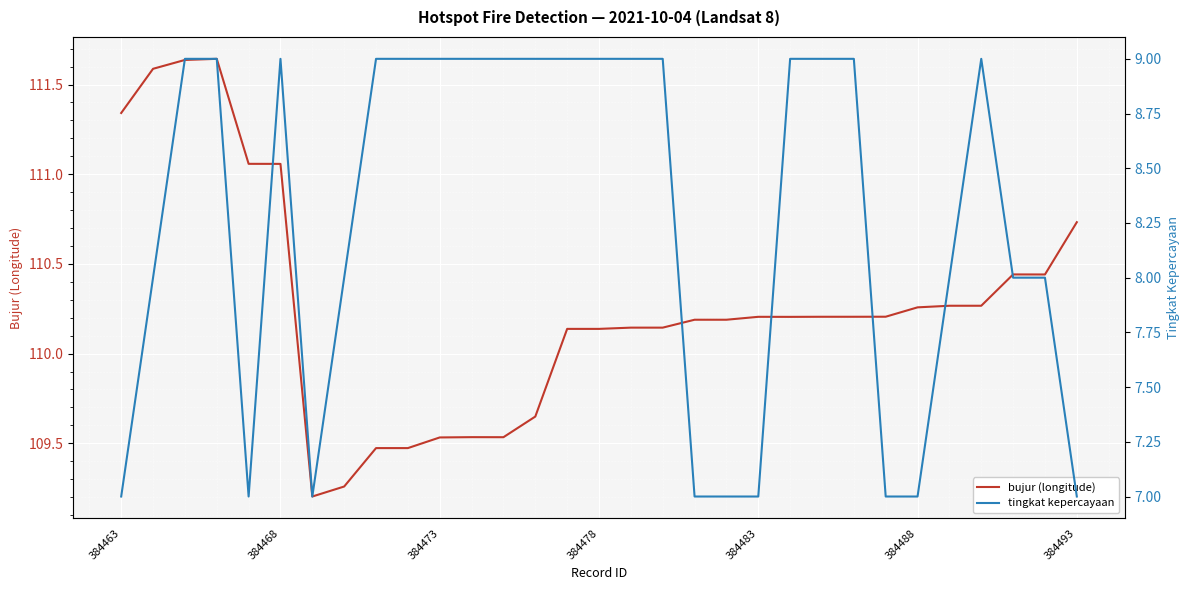

Where does the bujur (longitude) series first go above 110?

384463